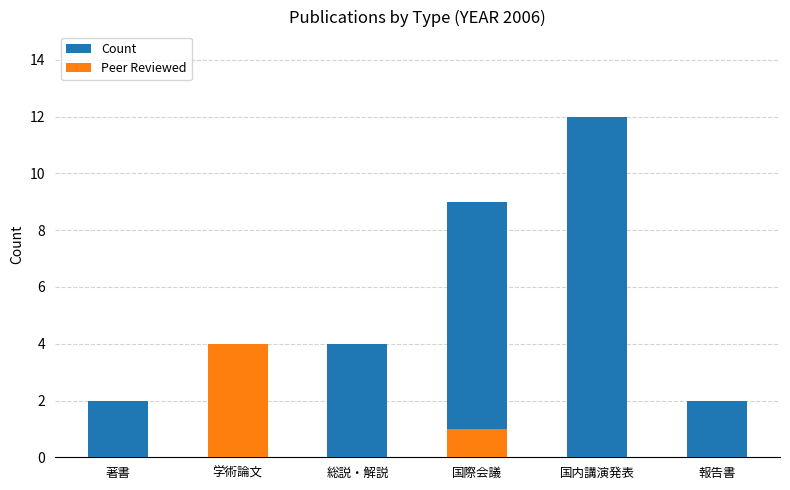

What is the label of the 1st bar from the right?

報告書